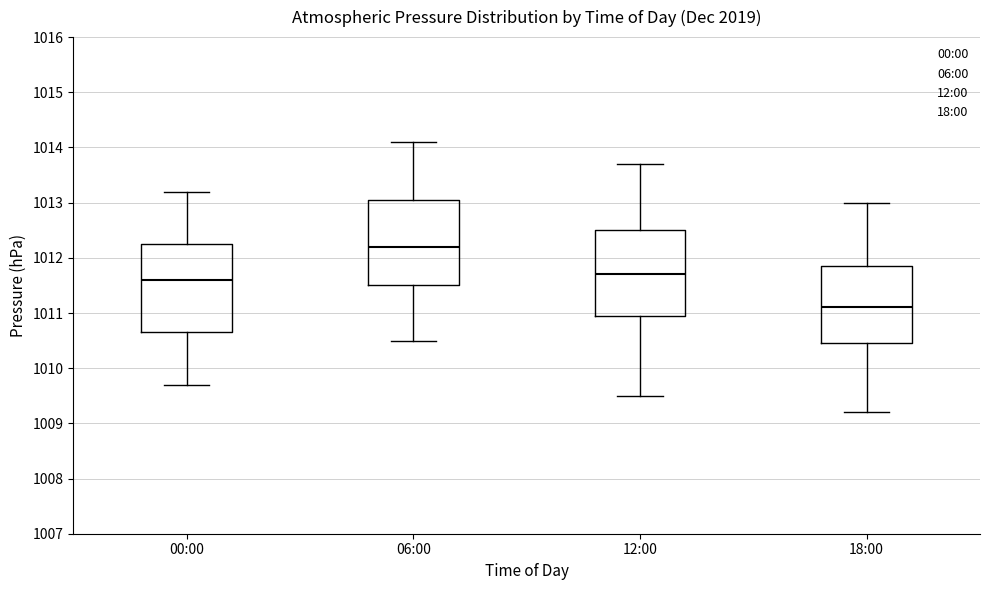

Which box's median line is the lowest?

18:00